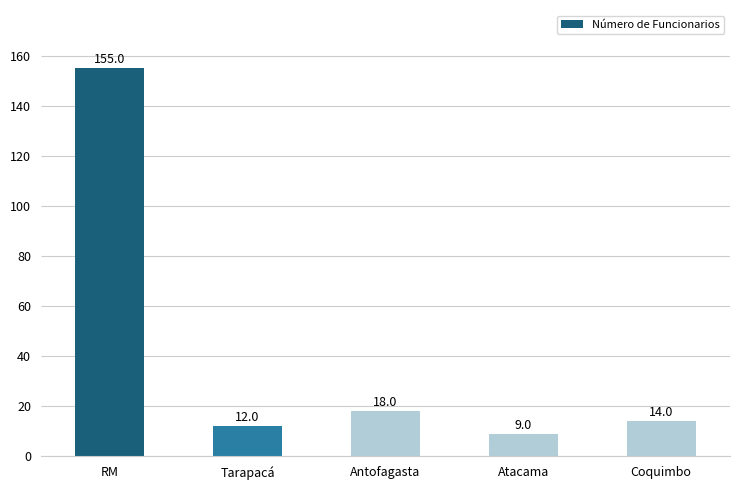

Does the chart contain stacked bars?

No